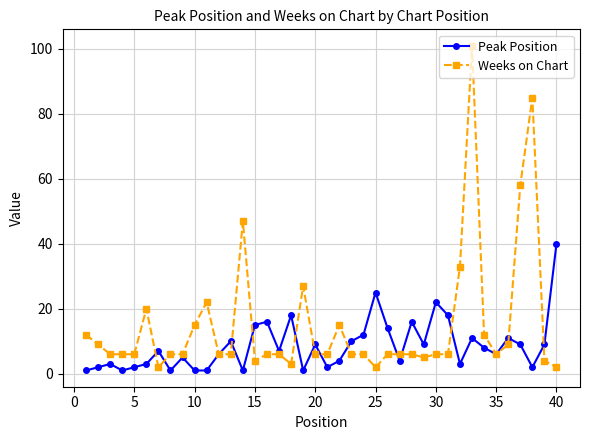

What is the difference between the maximum and minimum values in the Peak Position series?

39